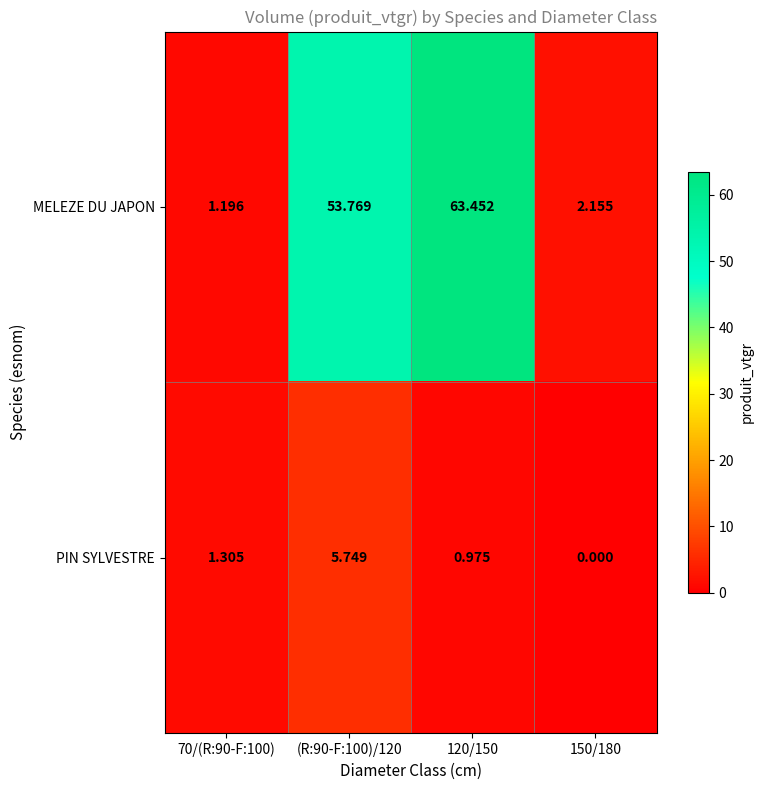

What is the difference between the highest and lowest values at 70/(R:90-F:100)?

0.1